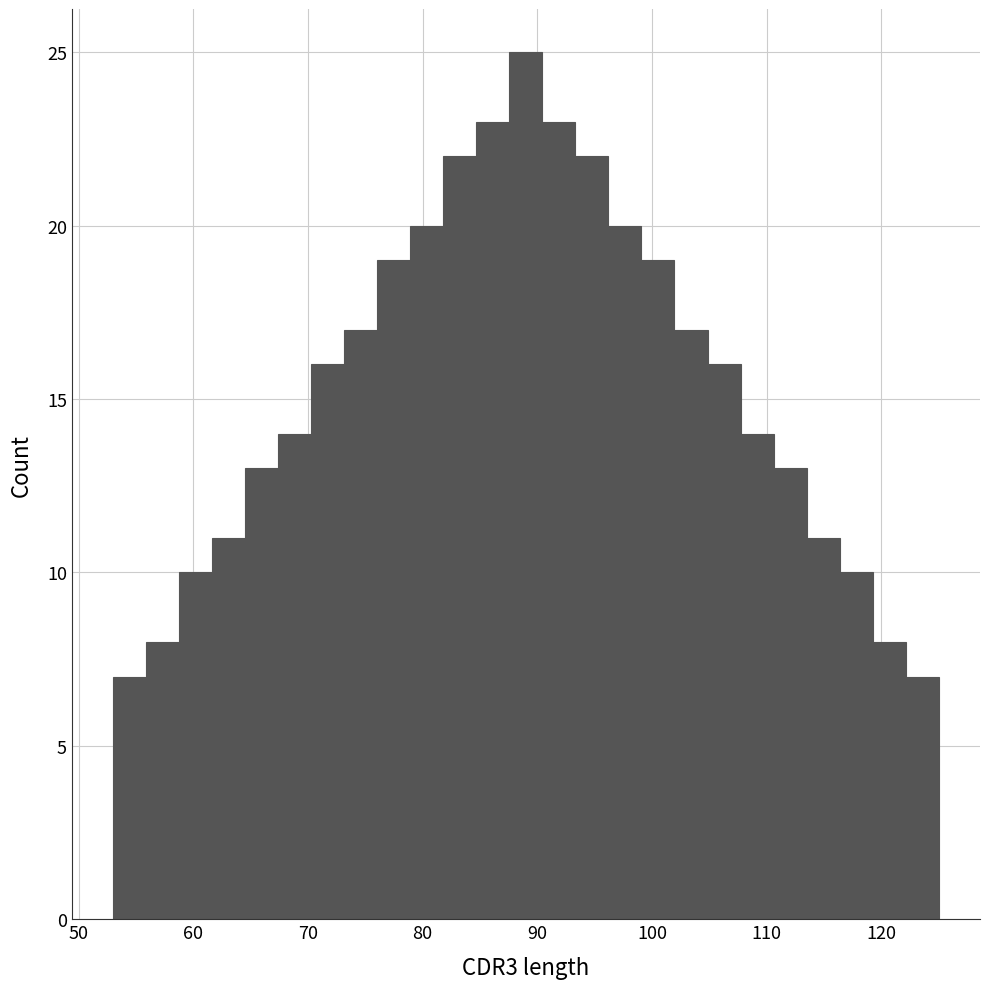

Around what value on the x-axis is the tallest bar? Give the approximate position of its centre, as read against the axis.

89